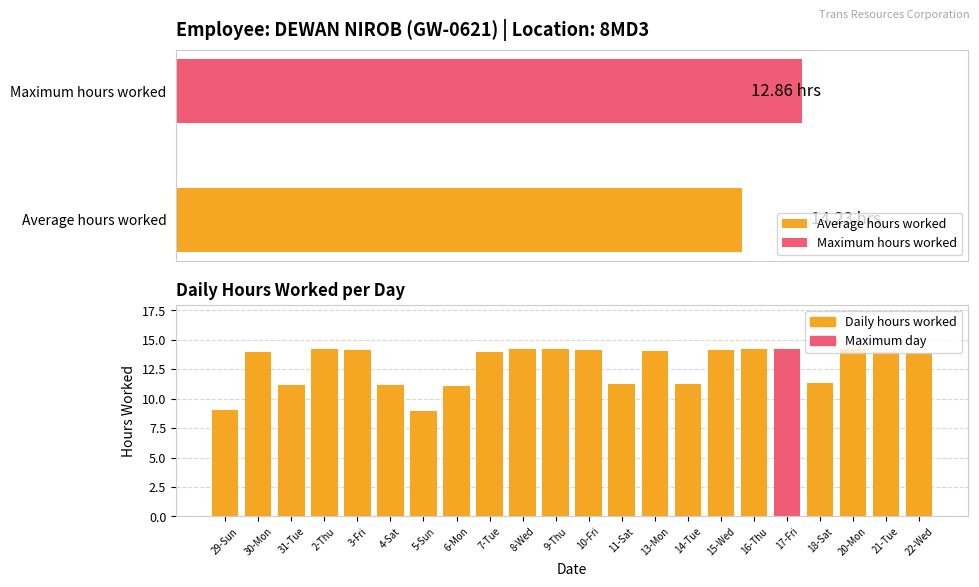

What is the sum of the values at 8-Wed and 16-Thu?

28.4